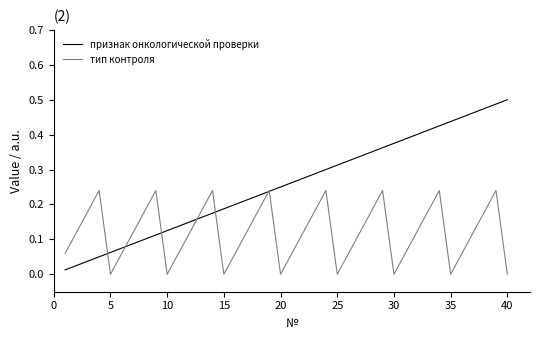

Which series has the largest total across all categories?

признак онкологической проверки